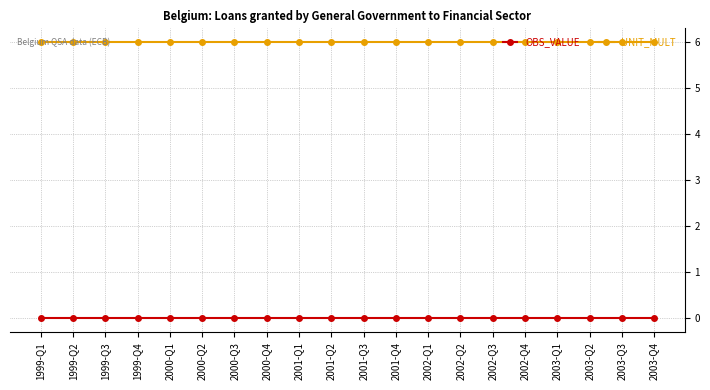

True or false: OBS_VALUE and UNIT_MULT intersect in this chart.

False